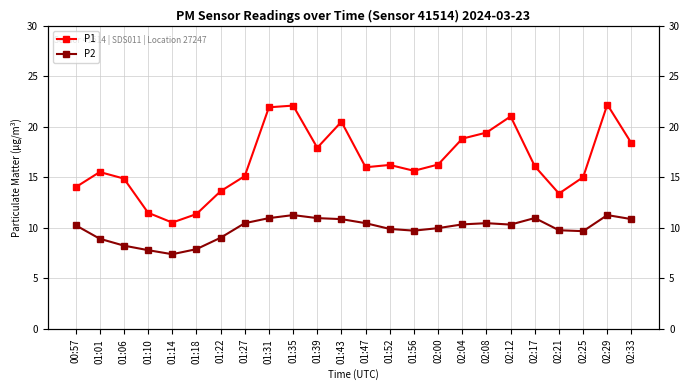

Does the chart display data point markers on the line(s)?

Yes